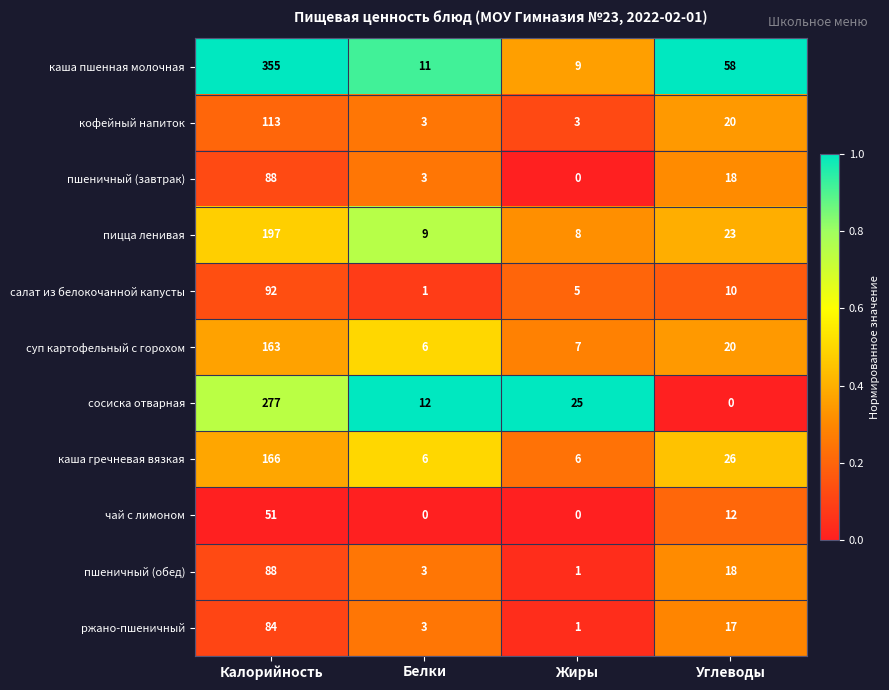

The ржано-пшеничный series shows 17 at Углеводы. True or false?

True